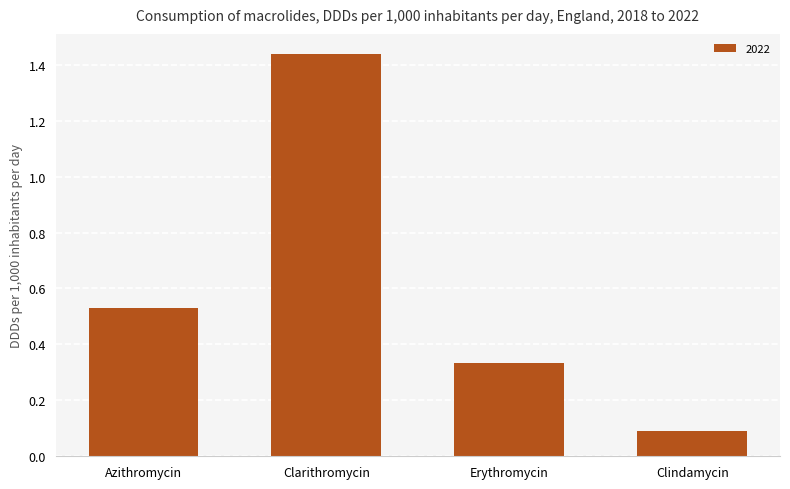

Which category has the lowest value across all series?

Clindamycin